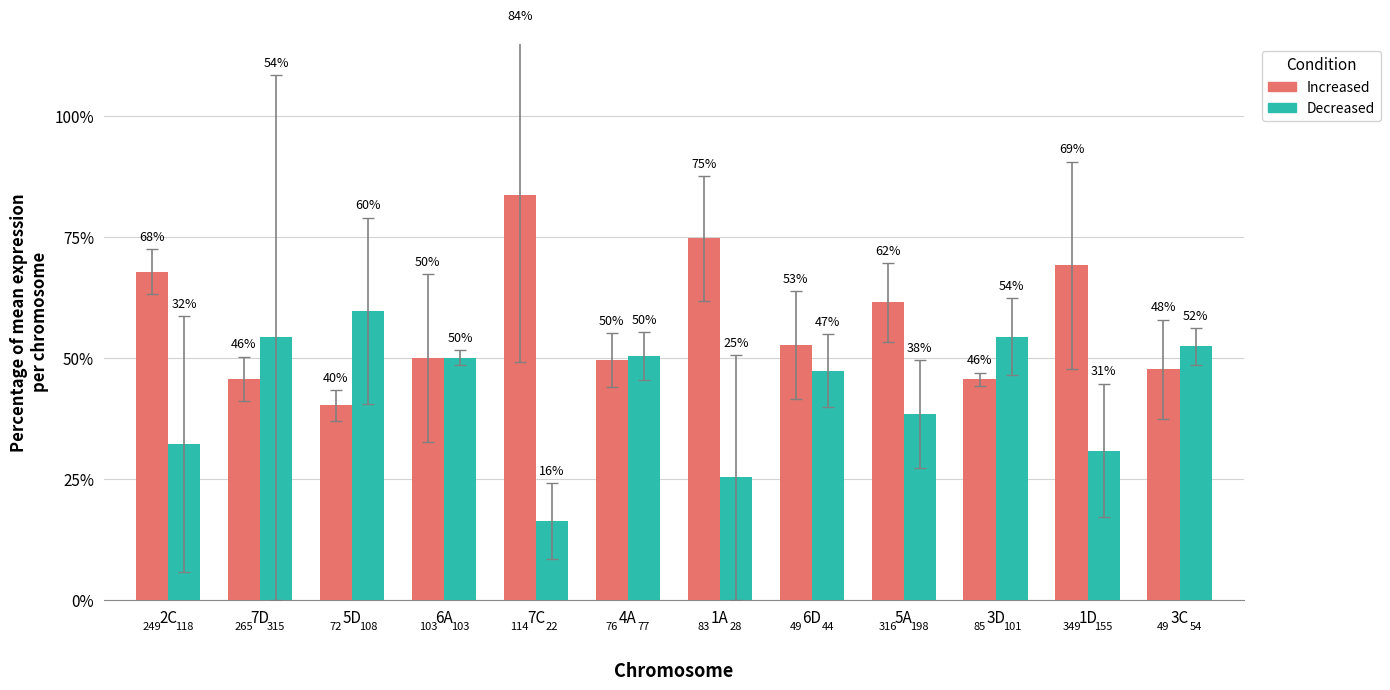

What is the value of the Increased bar at the 6th from the left?

49.7